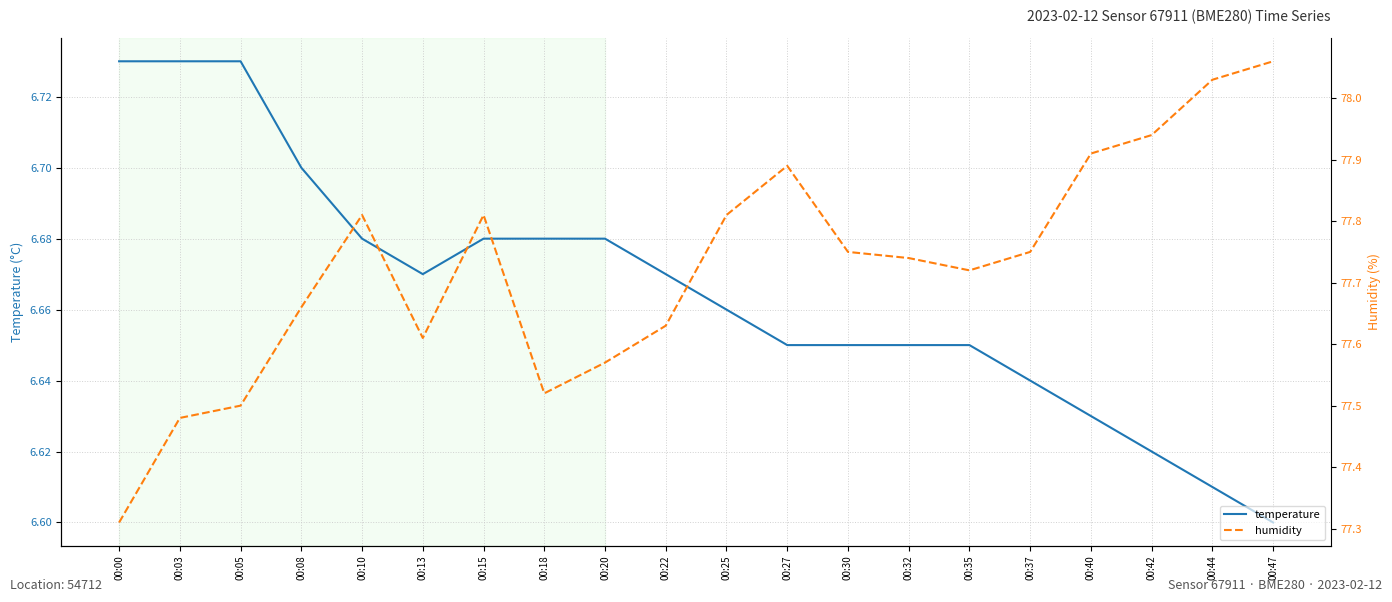

Which category has the lowest value across all series?

00:47